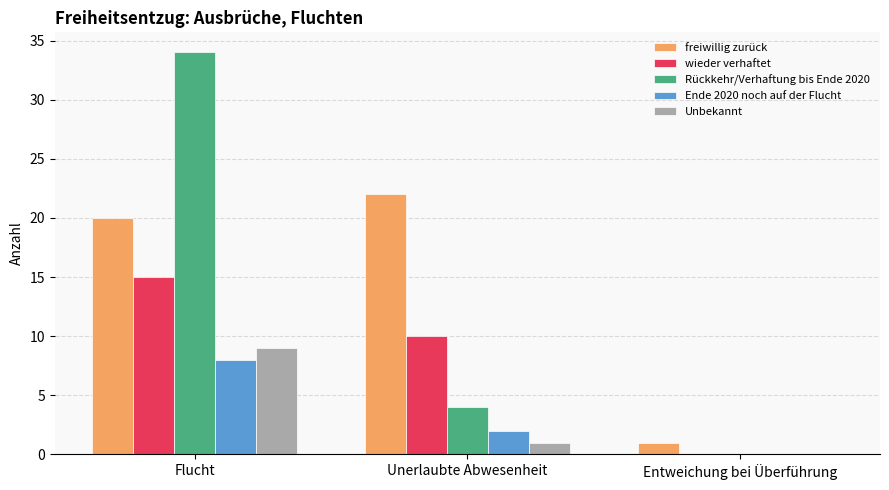

At which category is the sum across all series the highest?

Flucht